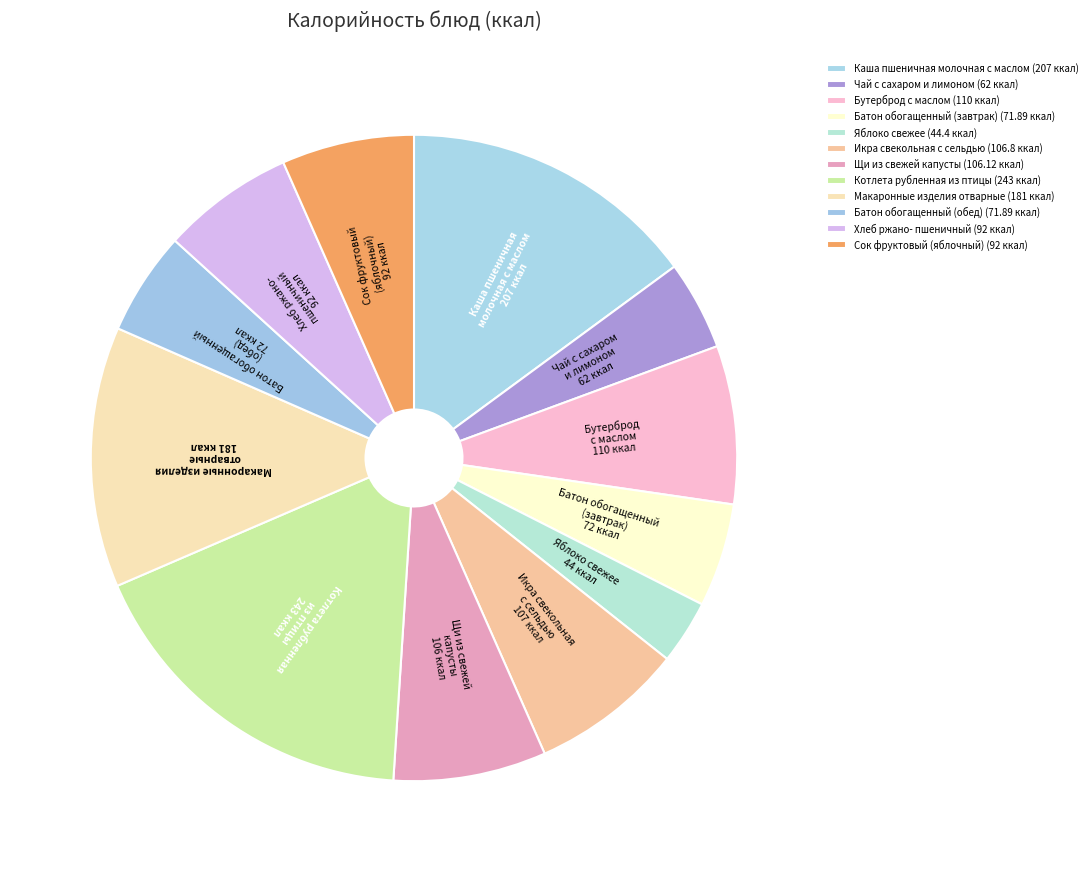

Which slice is the smallest?

Яблоко свежее